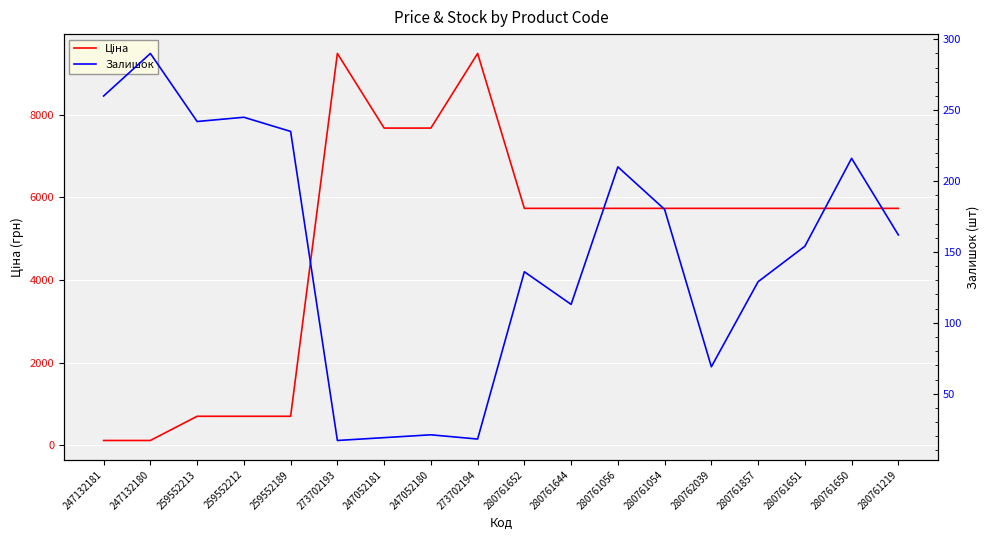

List the series in order of their overall mean, lowest first.

Залишок, Ціна